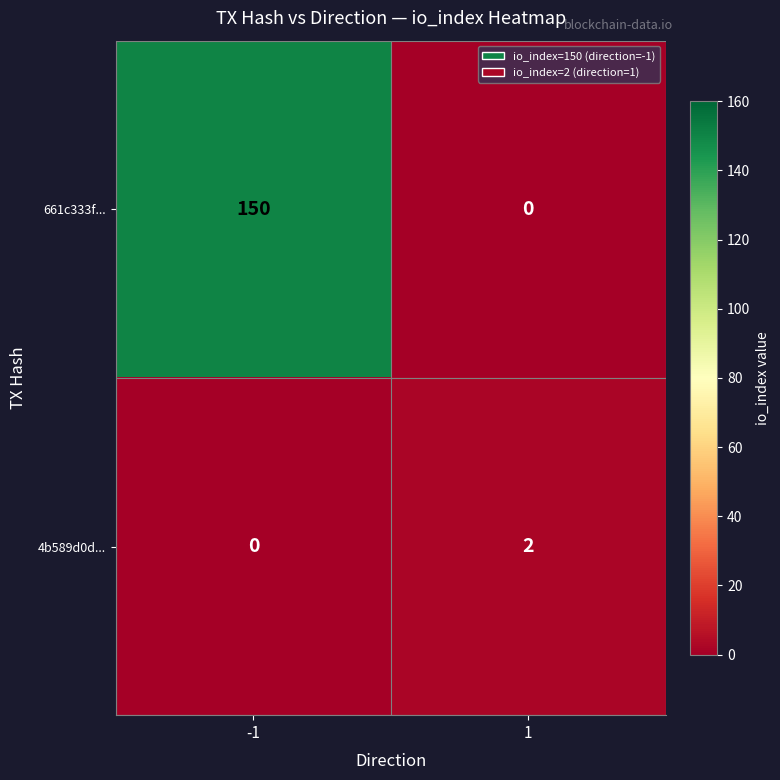

How many series are shown in this chart?

2